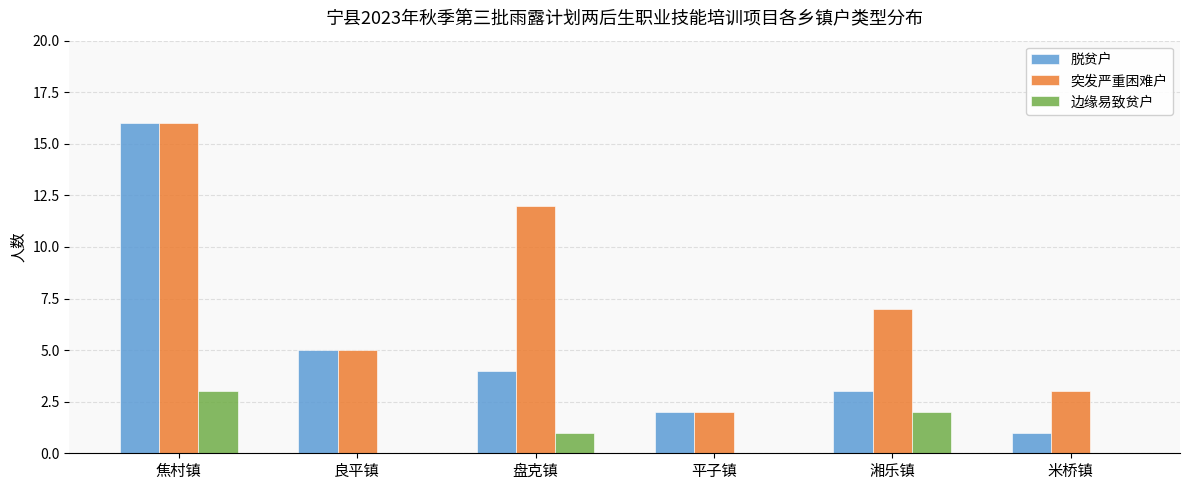

At which category is the sum across all series the highest?

焦村镇